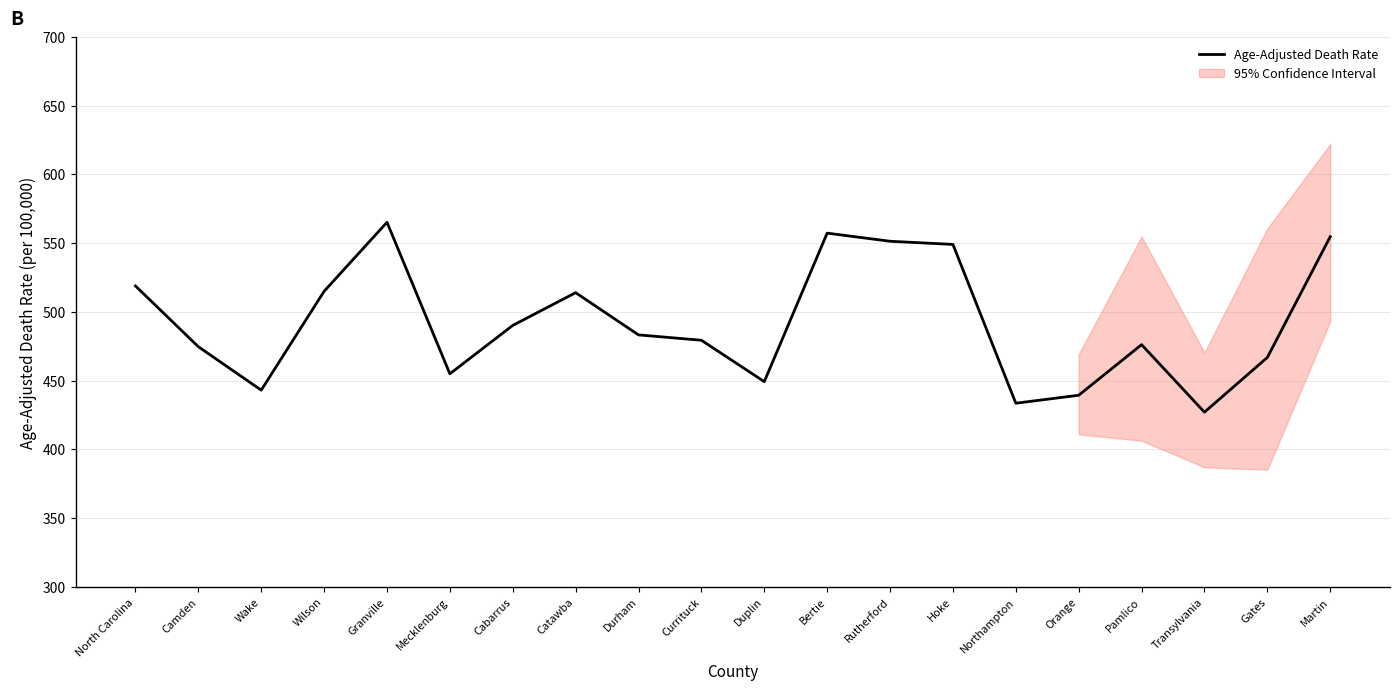

What is the label of the 18th point from the left?

Transylvania